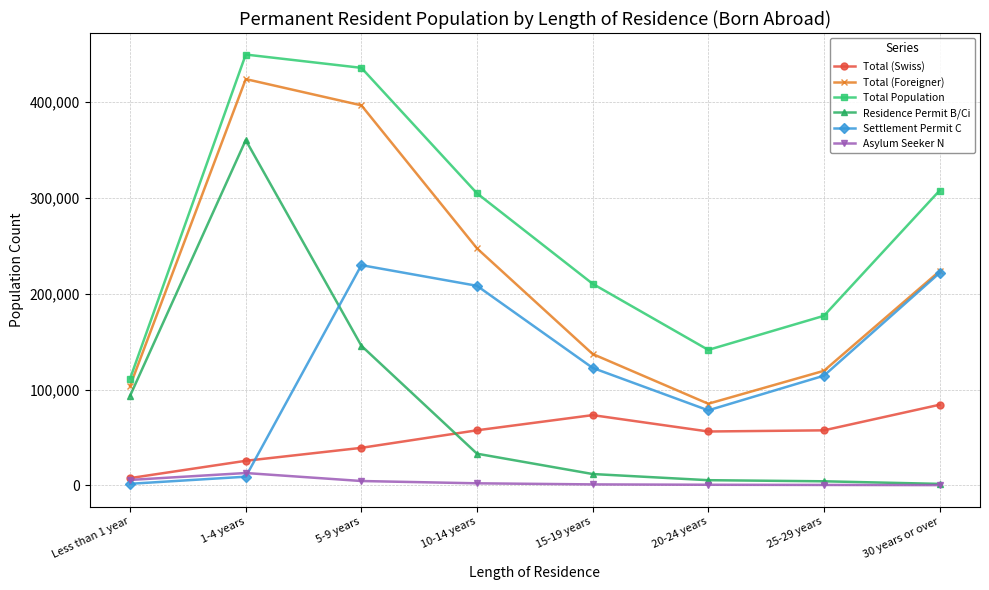

Which series changed the most between 1-4 years and 20-24 years?

Residence Permit B/Ci